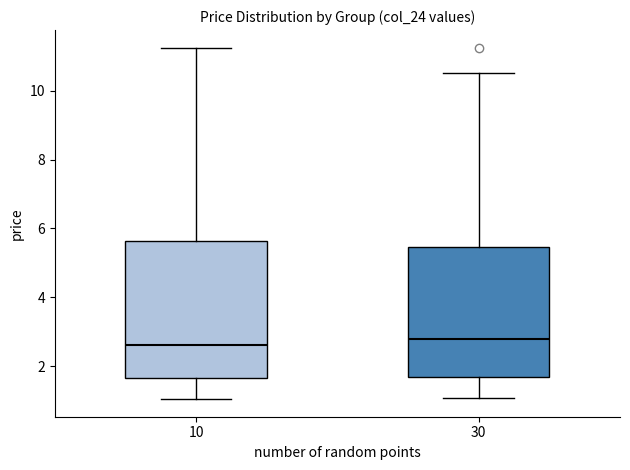

Where is the lower edge of the box at x = 10 on the y-axis? The values are not printed on the chart, so give them approximately, as read against the axis.

1.6